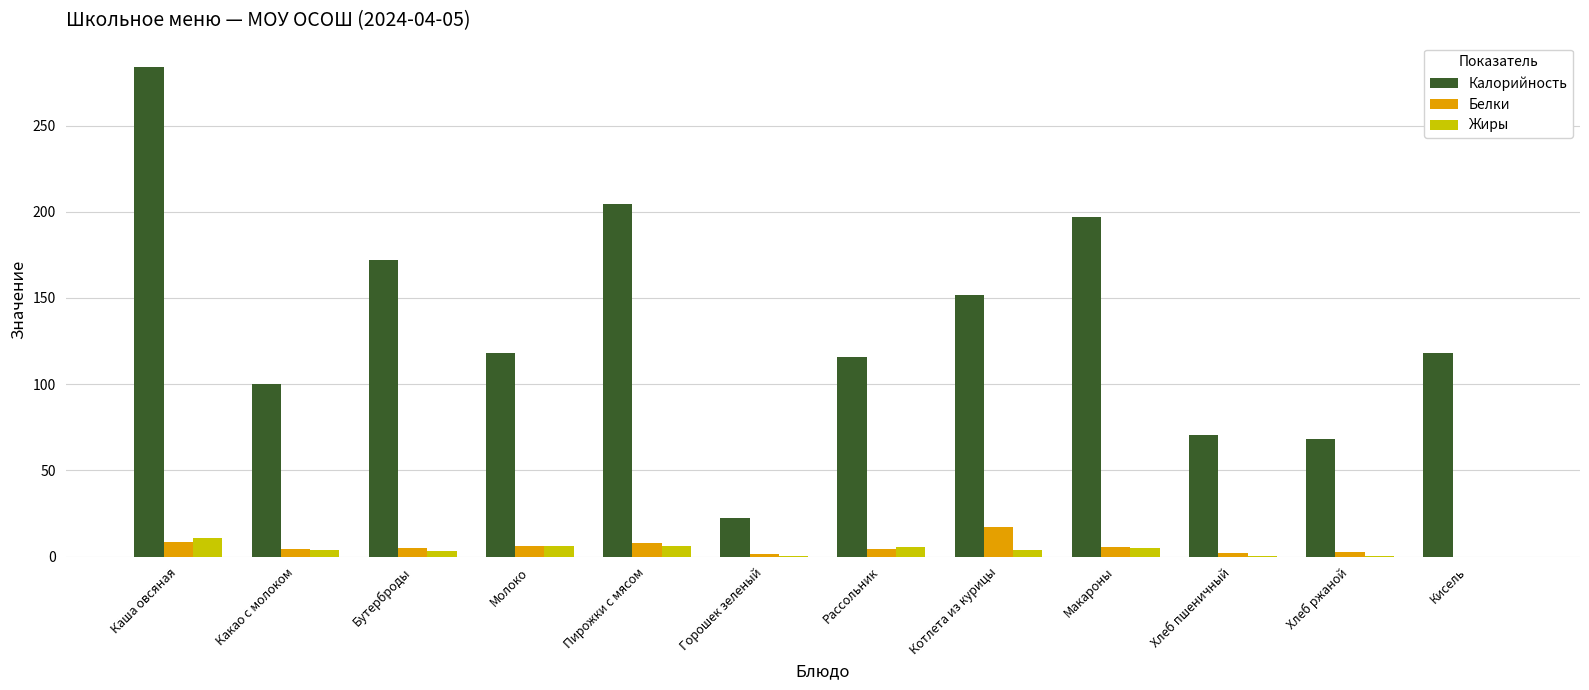

What is the greatest value displayed?

283.9